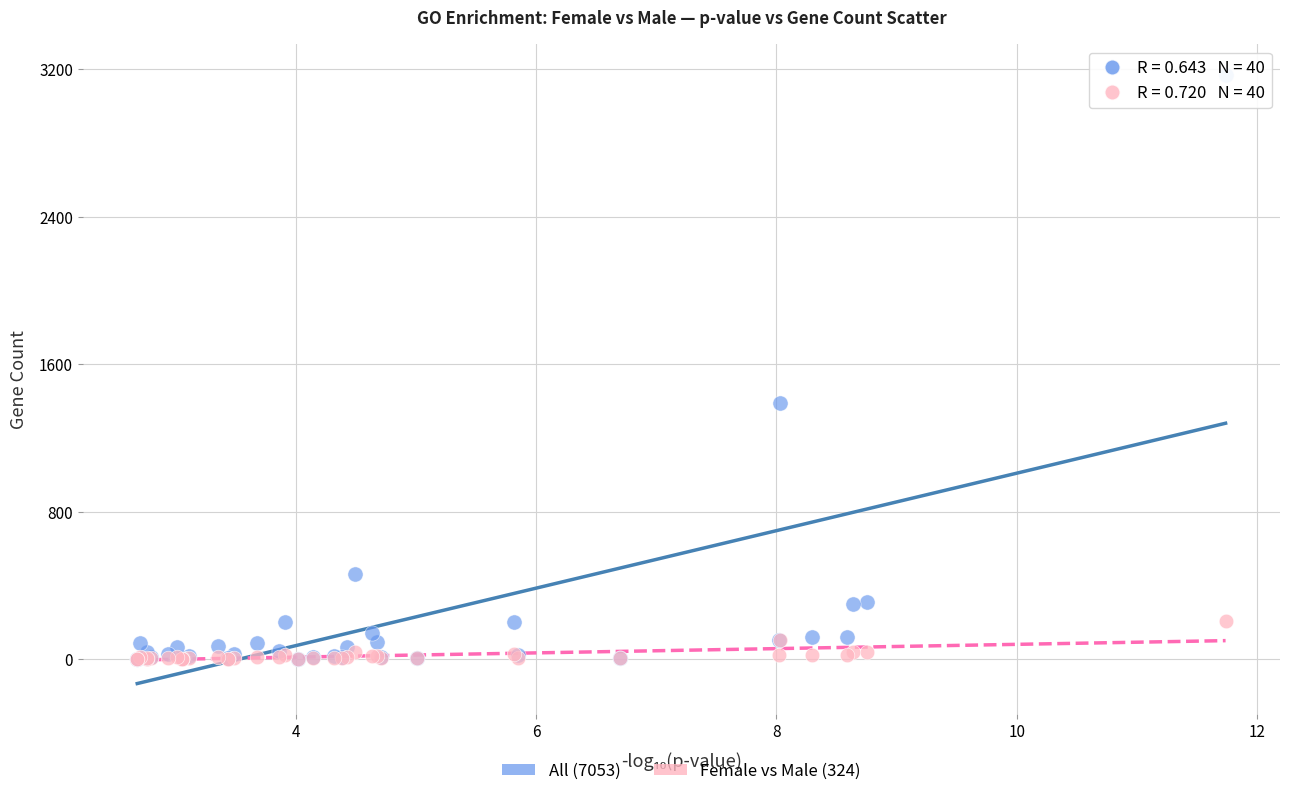

Which series has the largest Y range (max minus min)?

All (7053)